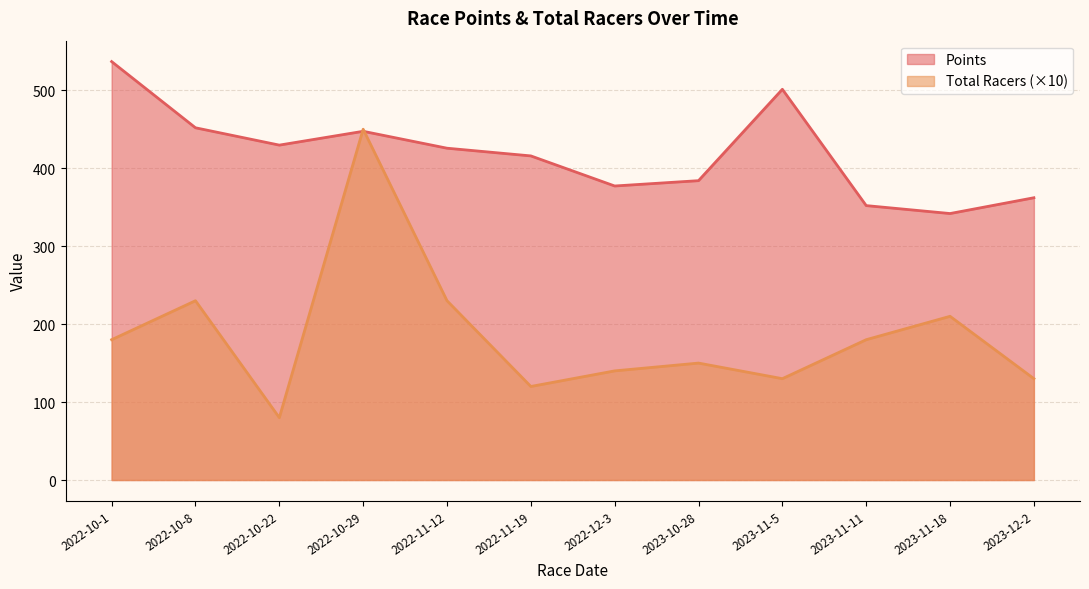

At which category does Total Racers reach its first local valley?

2022-10-22